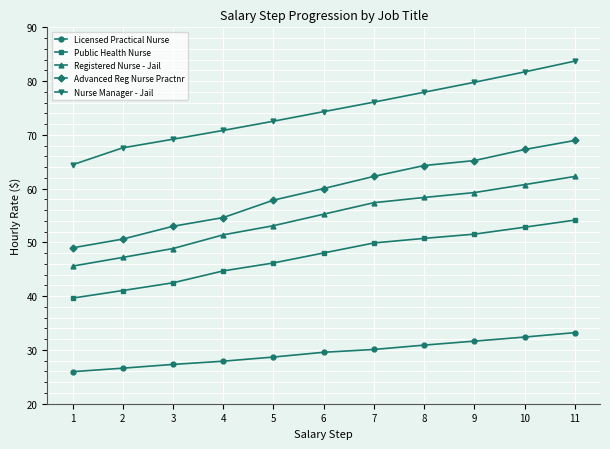

Count the number of categories in the chart.

11